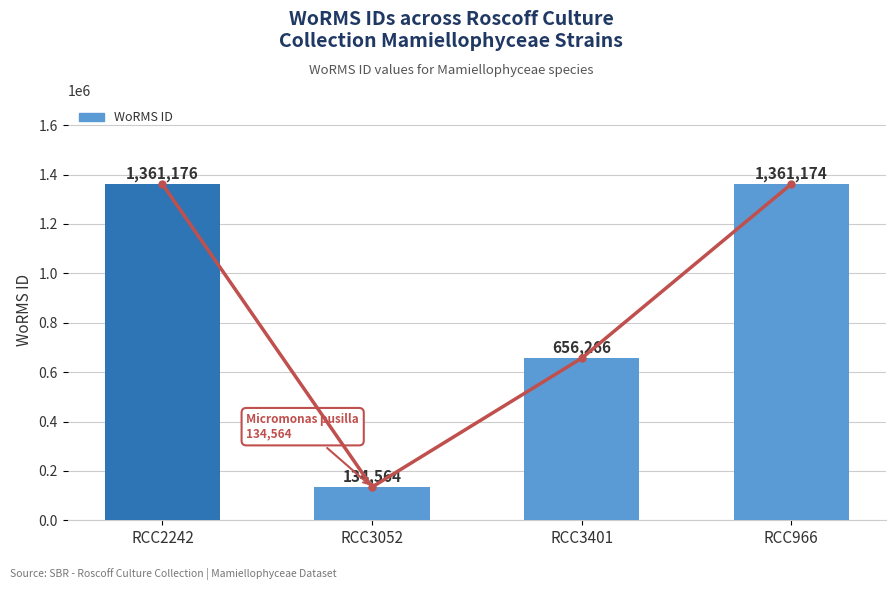

What is the sum of all values?

3513180